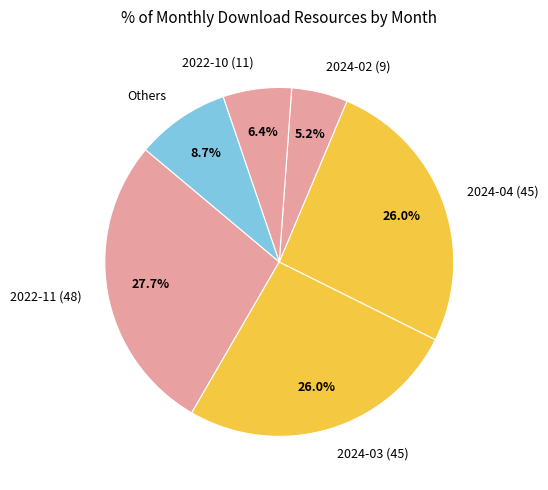

Which slice is the smallest?

2024-02 (9)